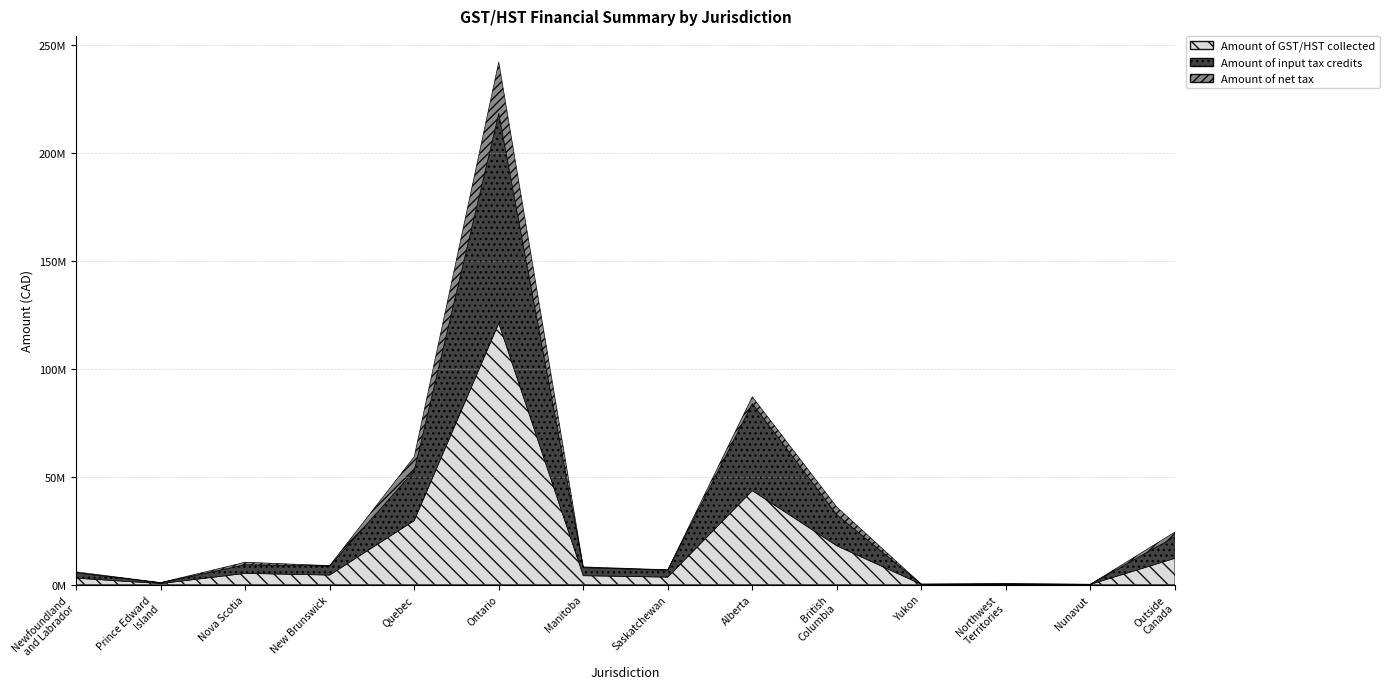

Which series has the largest total across all categories?

Amount of GST/HST collected